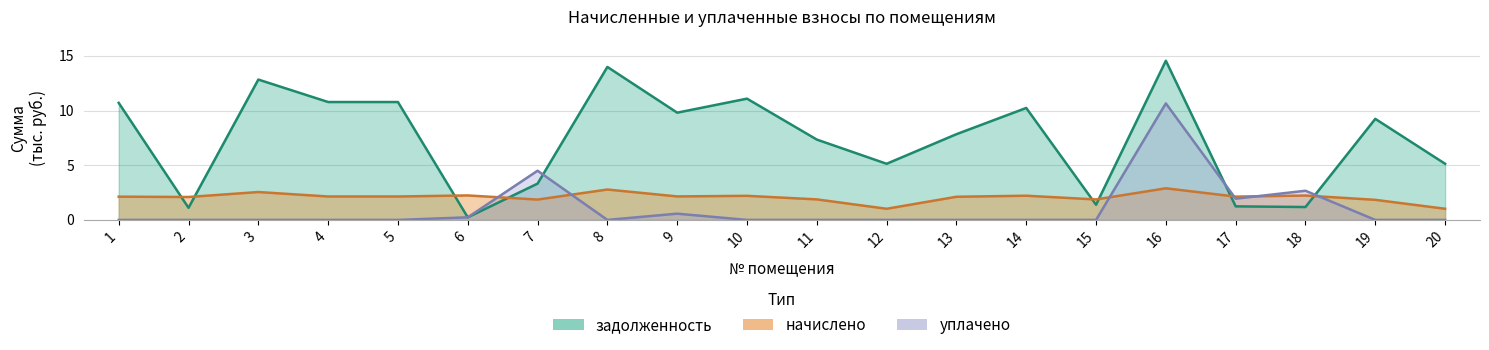

Reading left to right, transcribe all the data shown in this chart.

задолженность: 10.7	1.1	12.8	10.8	10.8	0.2	3.3	14.0	9.8	11.1	7.4	5.1	7.8	10.2	1.4	14.6	1.2	1.2	9.2	5.1
начислено: 2.1	2.1	2.6	2.1	2.1	2.2	1.9	2.8	2.1	2.2	1.9	1.0	2.1	2.2	1.9	2.9	2.1	2.2	1.8	1.0
уплачено: 0.0	0.0	0.0	0.0	0.0	0.2	4.5	0.0	0.6	0.0	0.0	0.0	0.0	0.0	0.0	10.7	1.9	2.7	0.0	0.0